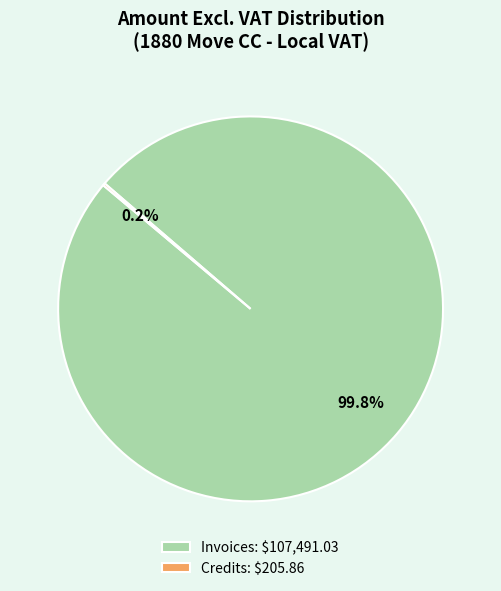

What portion of the pie excludes Invoices: $107,491.03?

0.2%